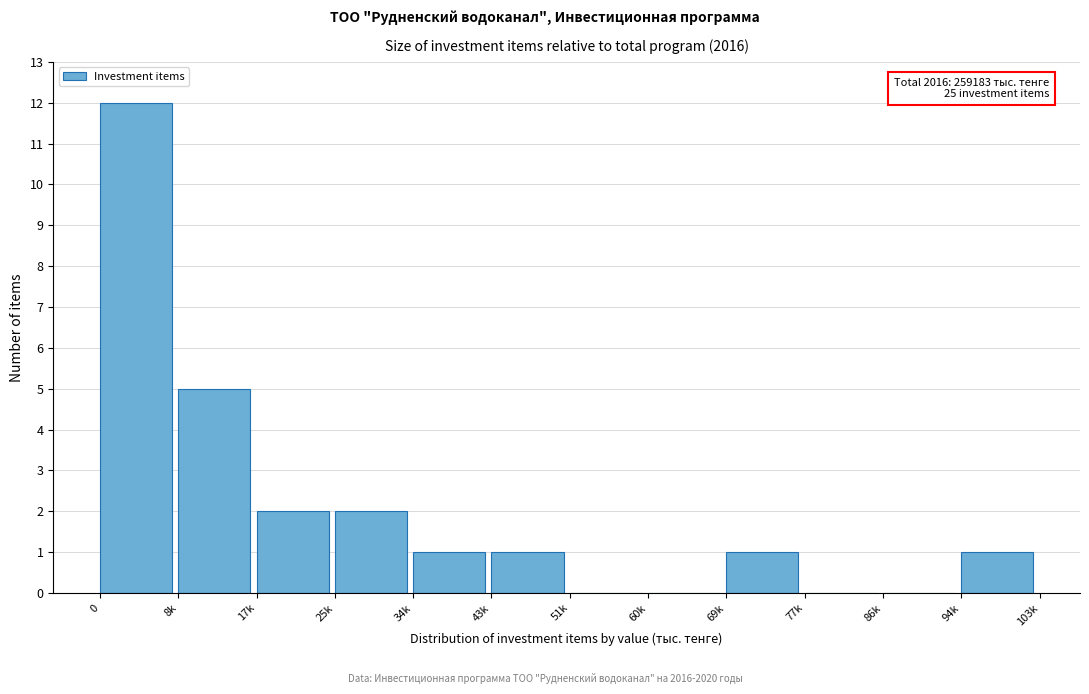

Reading right to left, list all the values displayed in this chart.

94k=1	86k=0	77k=0	69k=1	60k=0	51k=0	43k=1	34k=1	25k=2	17k=2	8k=5	0=12